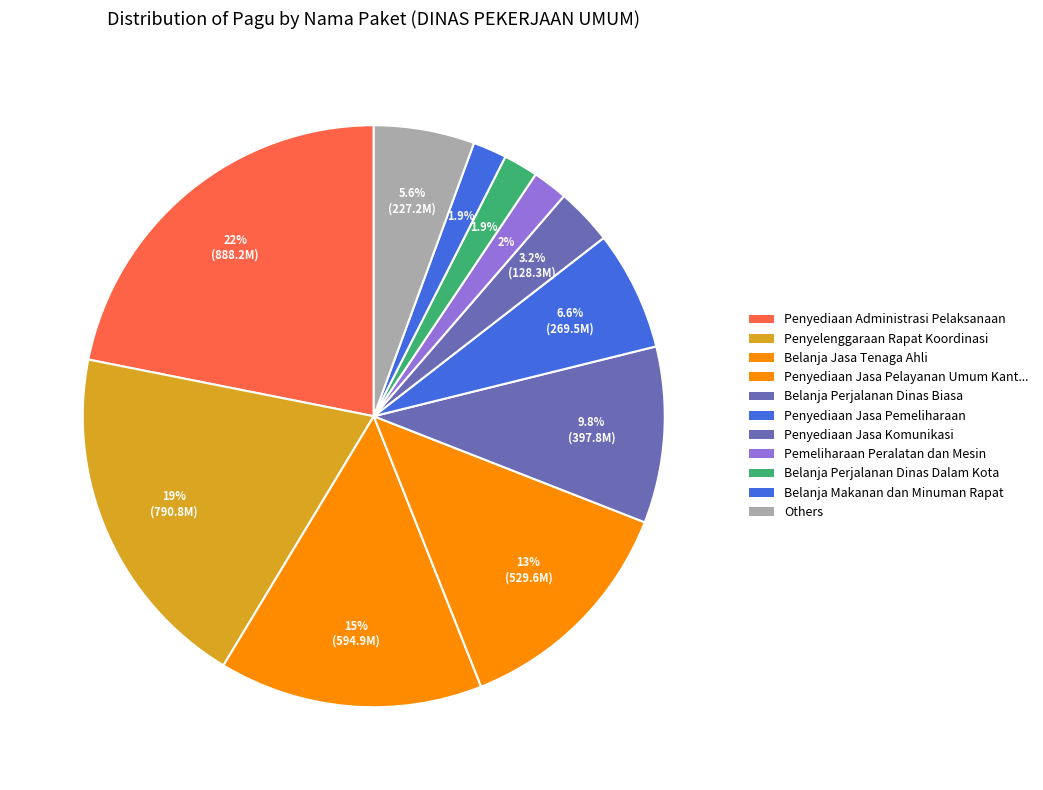

Count the number of slices in the pie.

11